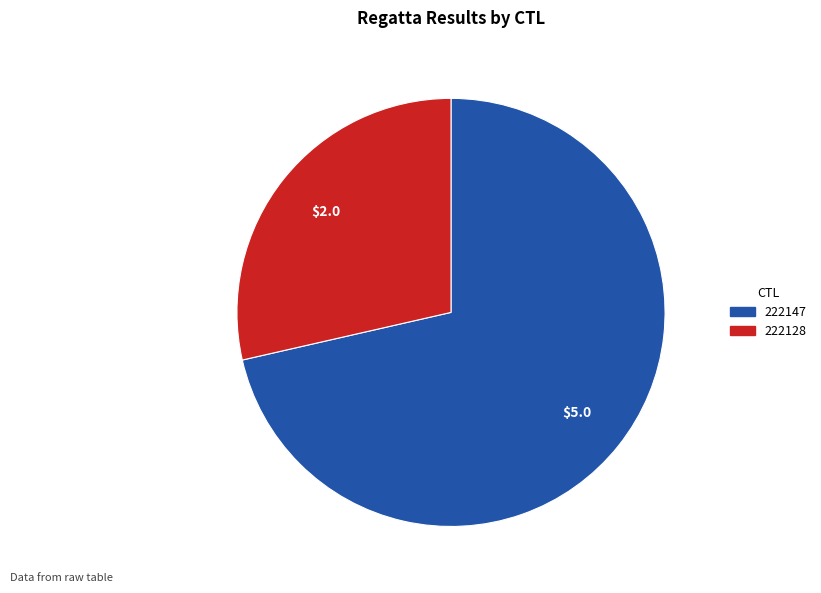

The 222128 slice represents 40% of the pie. True or false?

False